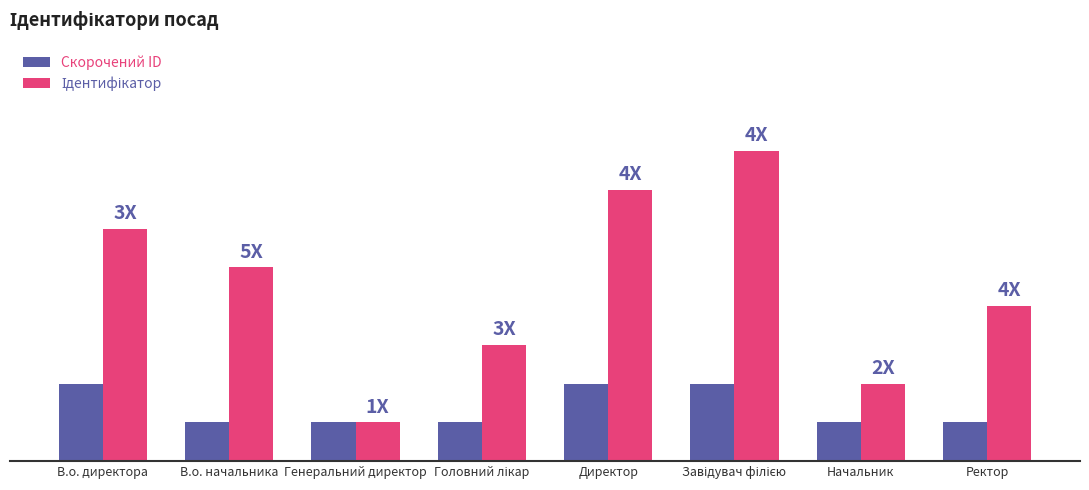

Count the Скорочений ID values in the range 1 to 2.

8